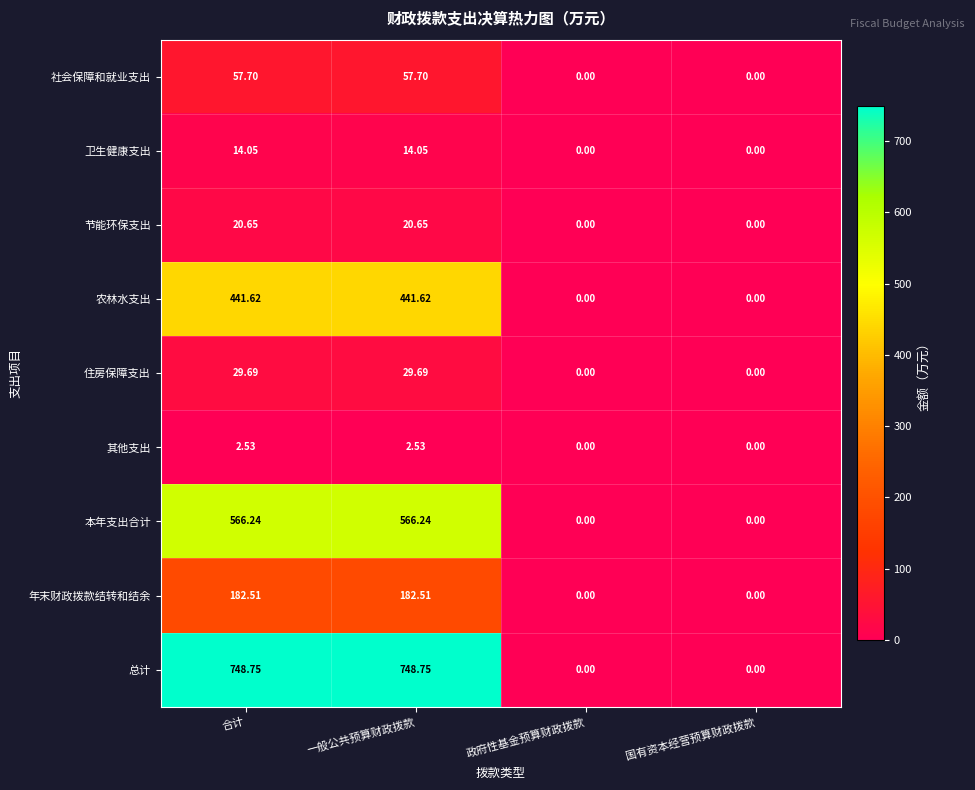

Where does the 本年支出合计 series first go above 566?

合计